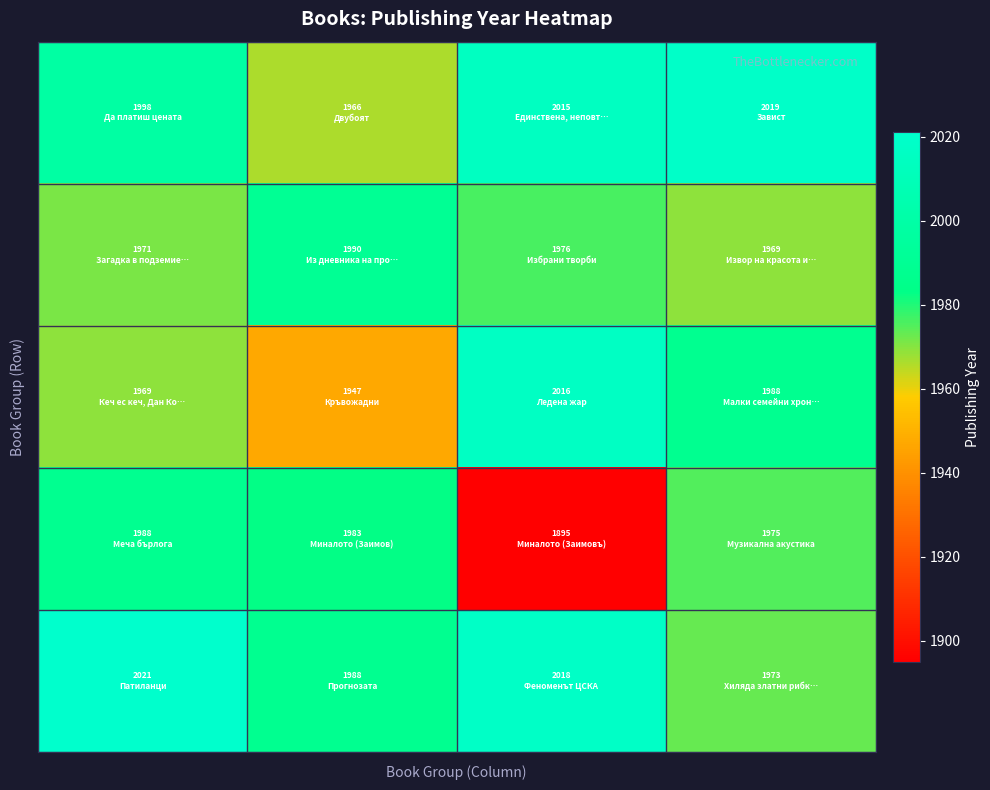

How many distinct data groups are displayed?

5